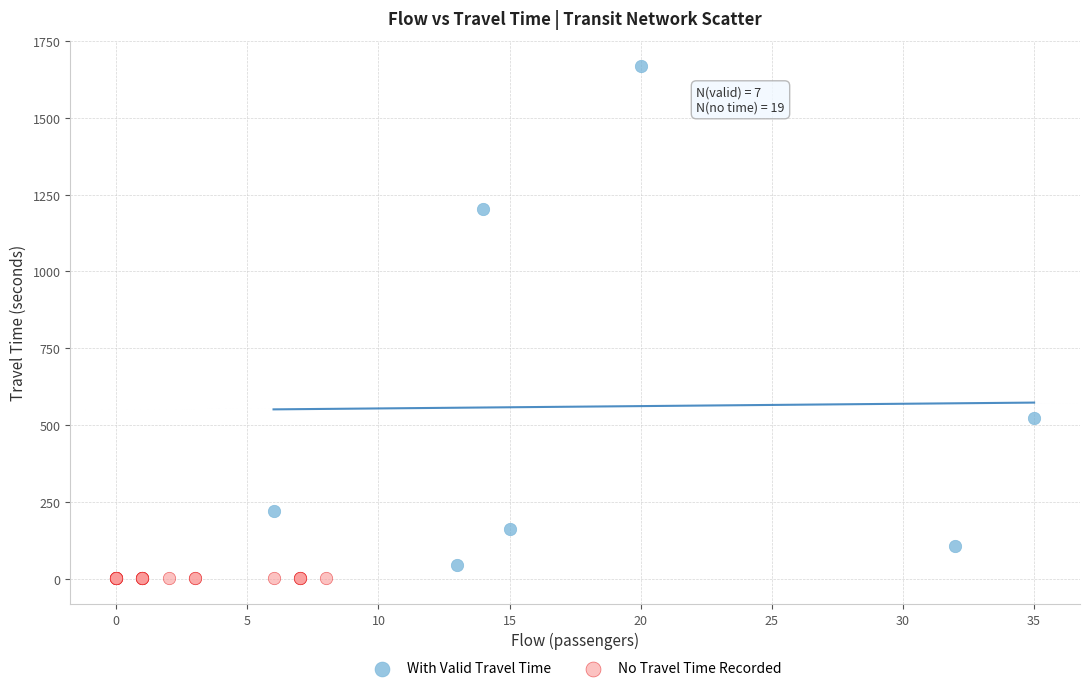

Which series contains the lowest Y value?

No Travel Time Recorded